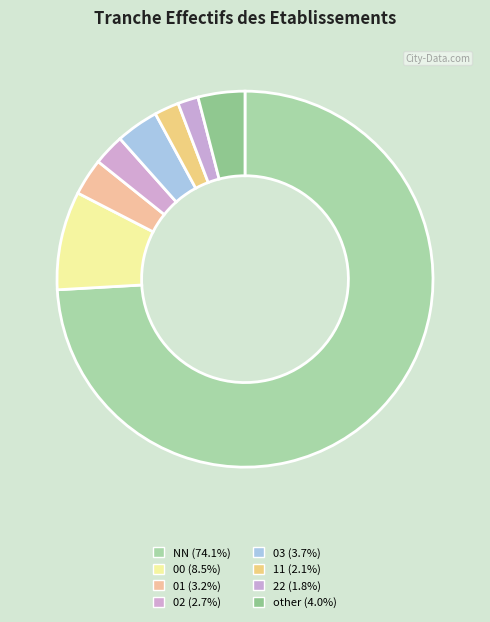

The 01 slice represents 1% of the pie. True or false?

False